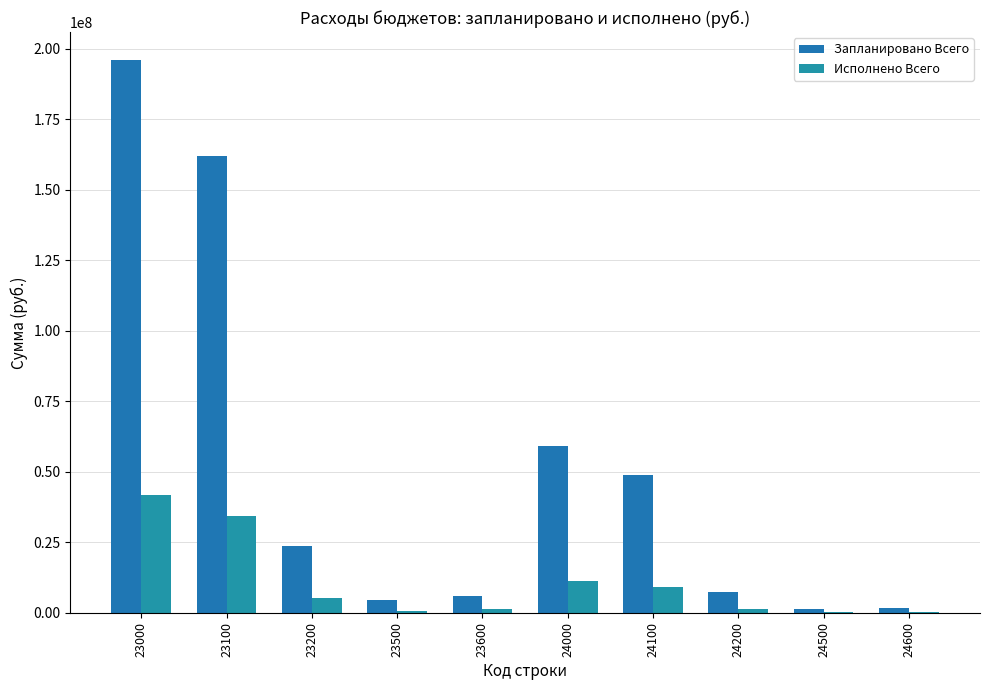

How many data points in Исполнено Всего are above 5326423?

5